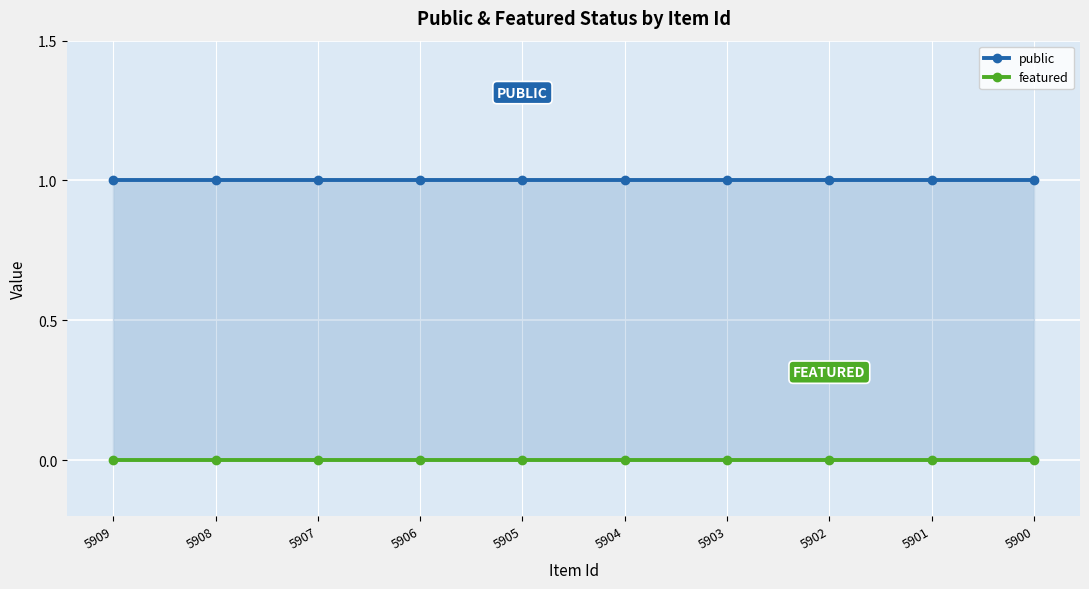

Which series has the widest spread of values?

public